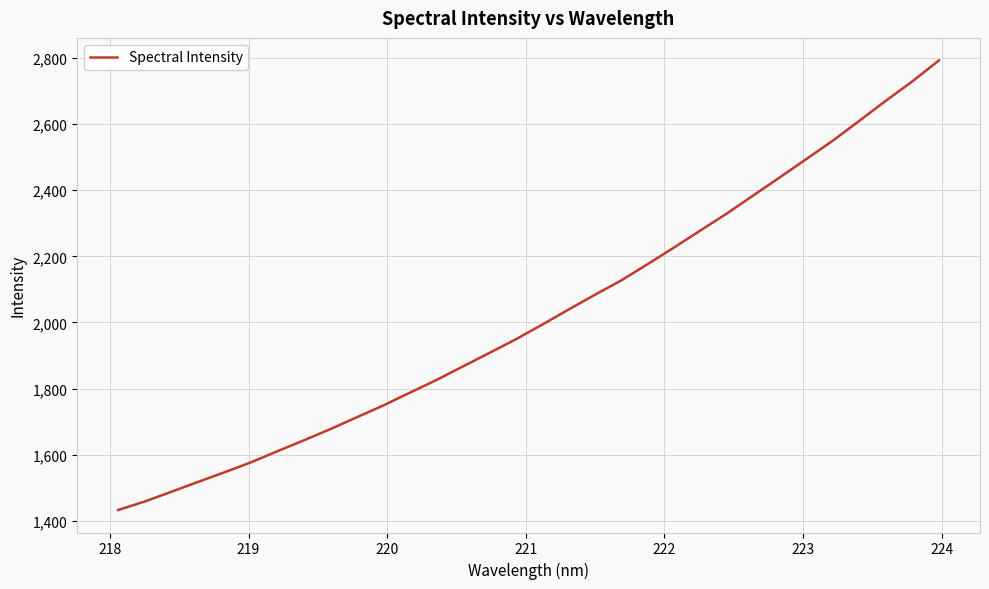

What is the minimum value shown in the chart?

1432.7